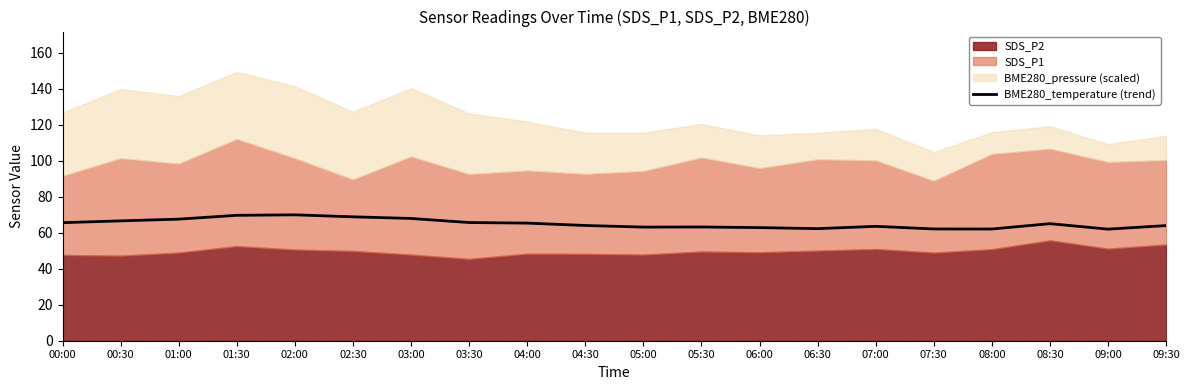

Does the chart display data point markers on the line(s)?

No